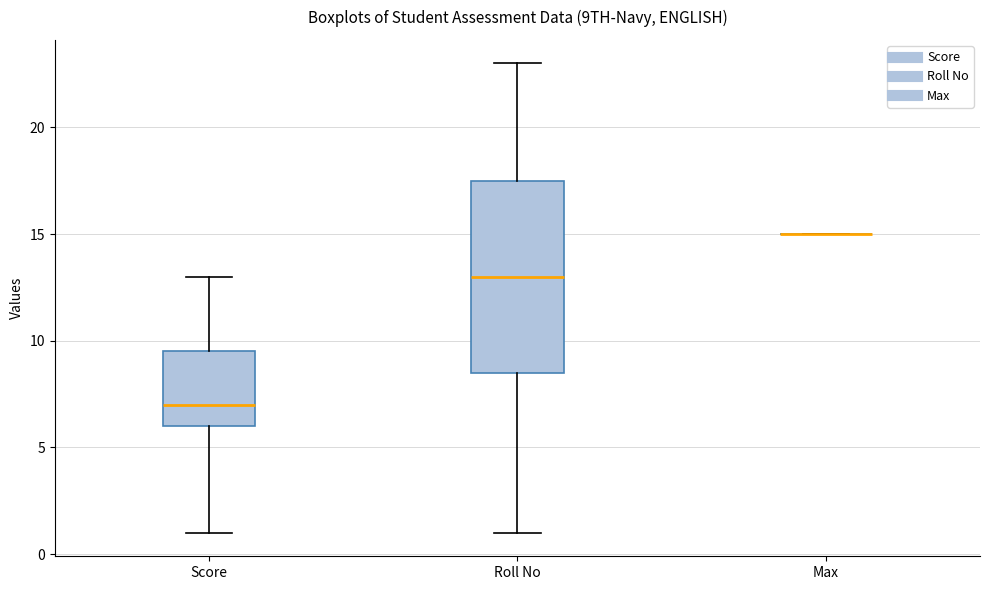

Reading left to right, transcribe this box plot: for each box, give where its median line is, the range the box spans, and where its two whiskers end, as read against the y-axis. The values are not printed on the chart, so give them approximately, as read against the axis.

Score: median 7.0, box 6.0 to 9.5, whiskers 1.0 to 13.0
Roll No: median 13.0, box 8.5 to 17.5, whiskers 1.0 to 23.0
Max: box collapsed to a line at 15.0, whiskers 15.0 to 15.0